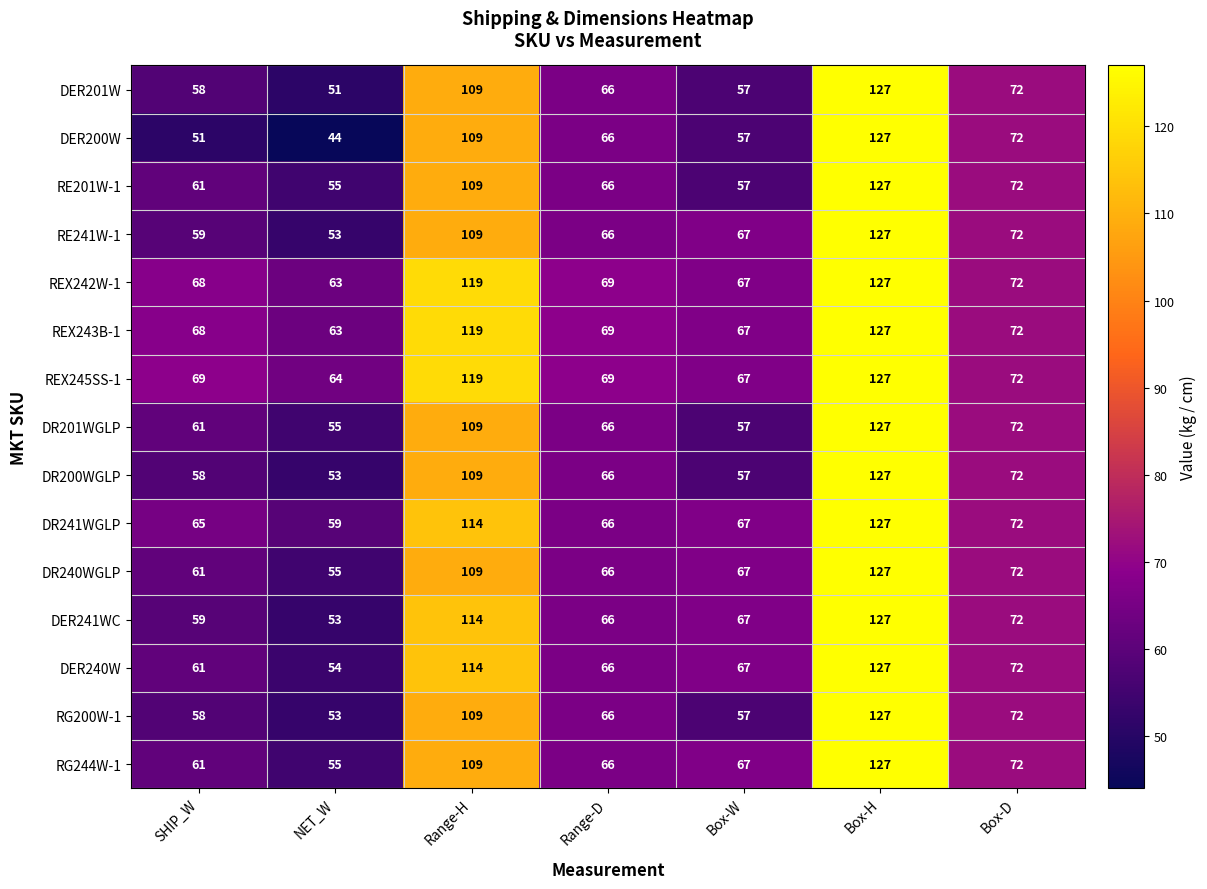

Which series has the largest total across all categories?

REX245SS-1